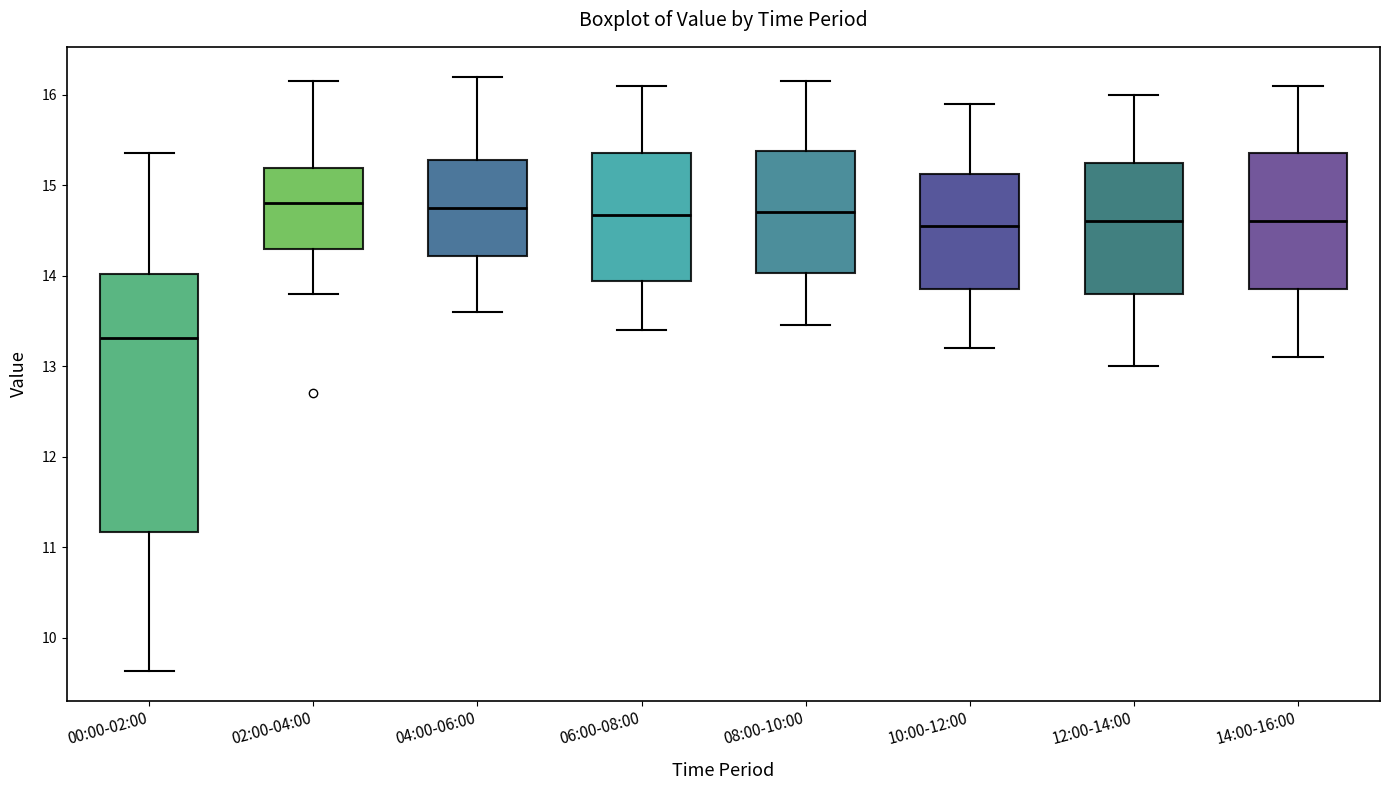

Reading left to right, read every box against the y-axis: the position of its median line, the range the box covers, and the ends of its whiskers. The values are not printed on the chart, so give them approximately, as read against the axis.

00:00-02:00: median 13.3, box 11.2 to 14.0, whiskers 9.6 to 15.4
02:00-04:00: median 14.8, box 14.3 to 15.2, whiskers 13.8 to 16.2
04:00-06:00: median 14.8, box 14.2 to 15.3, whiskers 13.6 to 16.2
06:00-08:00: median 14.7, box 13.9 to 15.4, whiskers 13.4 to 16.1
08:00-10:00: median 14.7, box 14.0 to 15.4, whiskers 13.5 to 16.2
10:00-12:00: median 14.6, box 13.9 to 15.1, whiskers 13.2 to 15.9
12:00-14:00: median 14.6, box 13.8 to 15.3, whiskers 13.0 to 16.0
14:00-16:00: median 14.6, box 13.9 to 15.4, whiskers 13.1 to 16.1